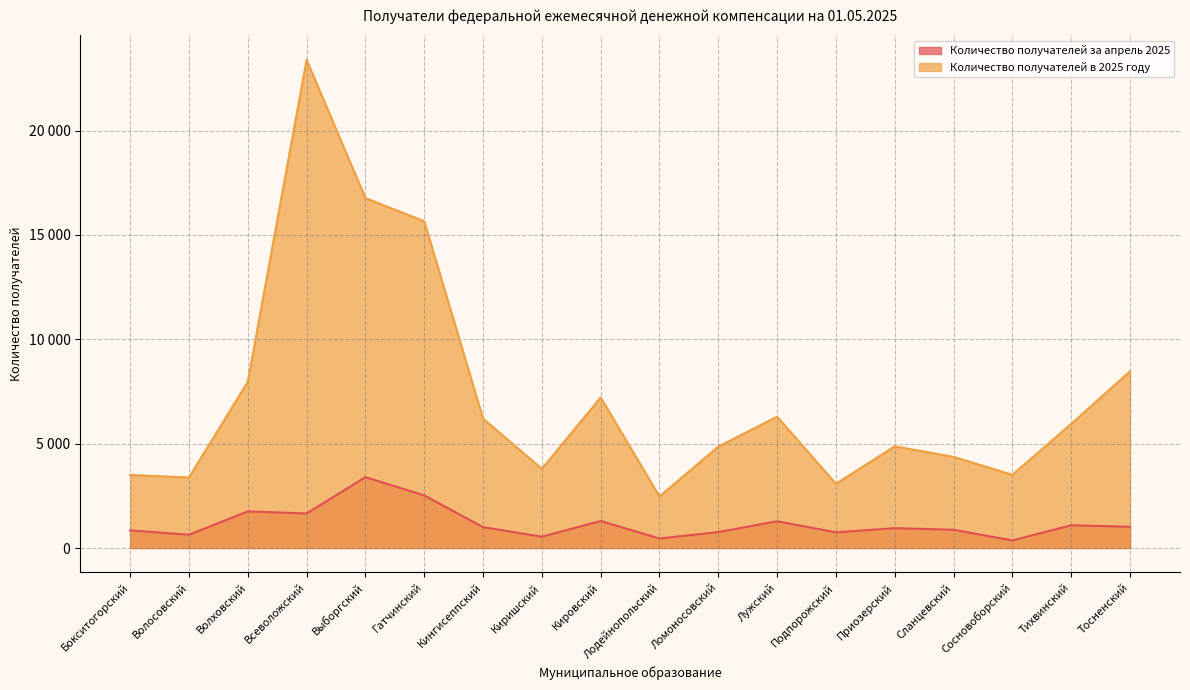

What is the greatest value displayed?

23392